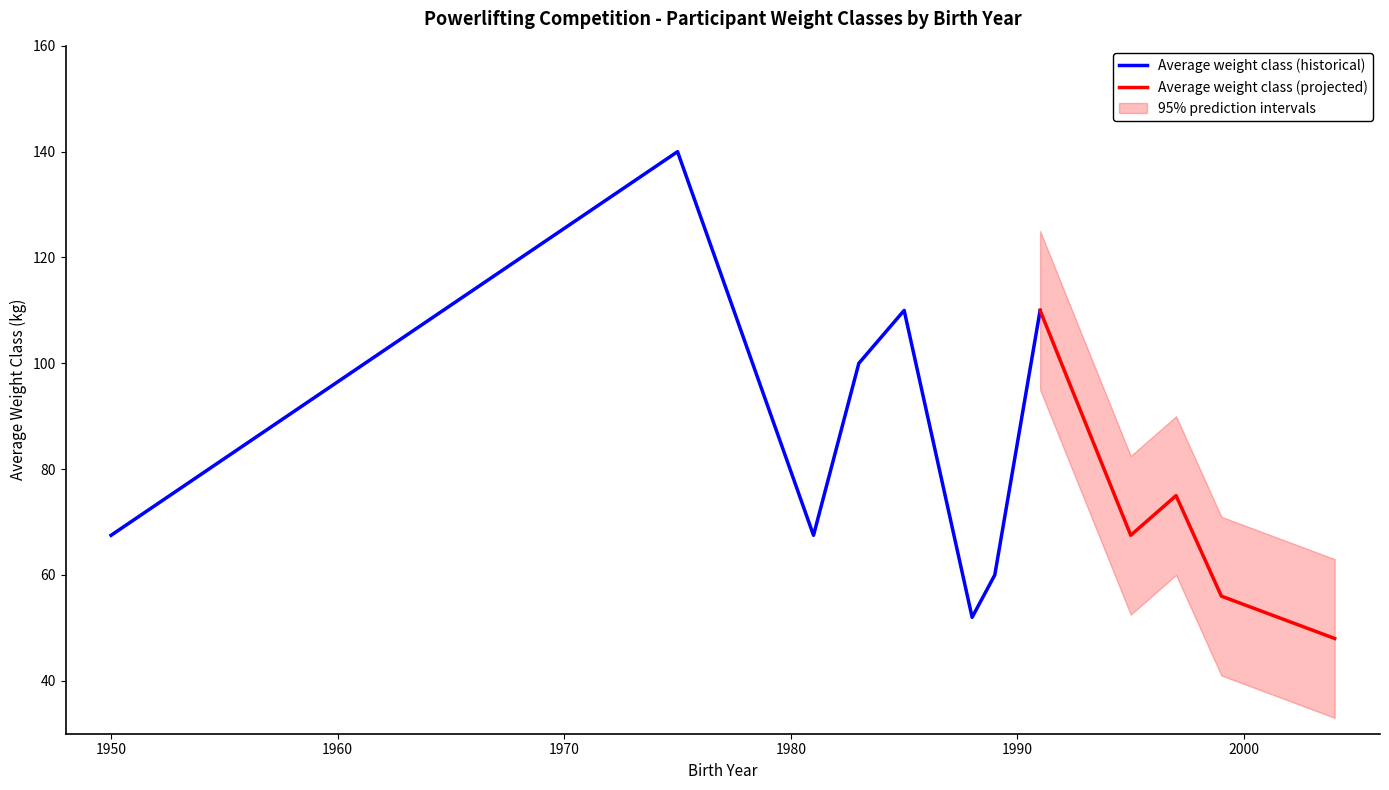

True or false: Weight class and Participant count intersect in this chart.

False